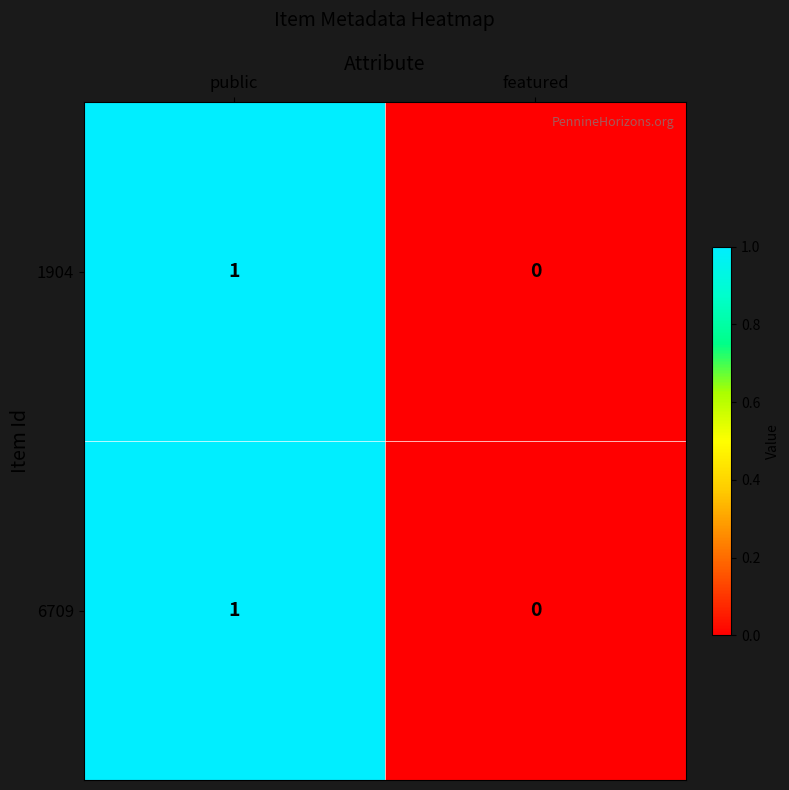

Which category has the highest value across all series?

public